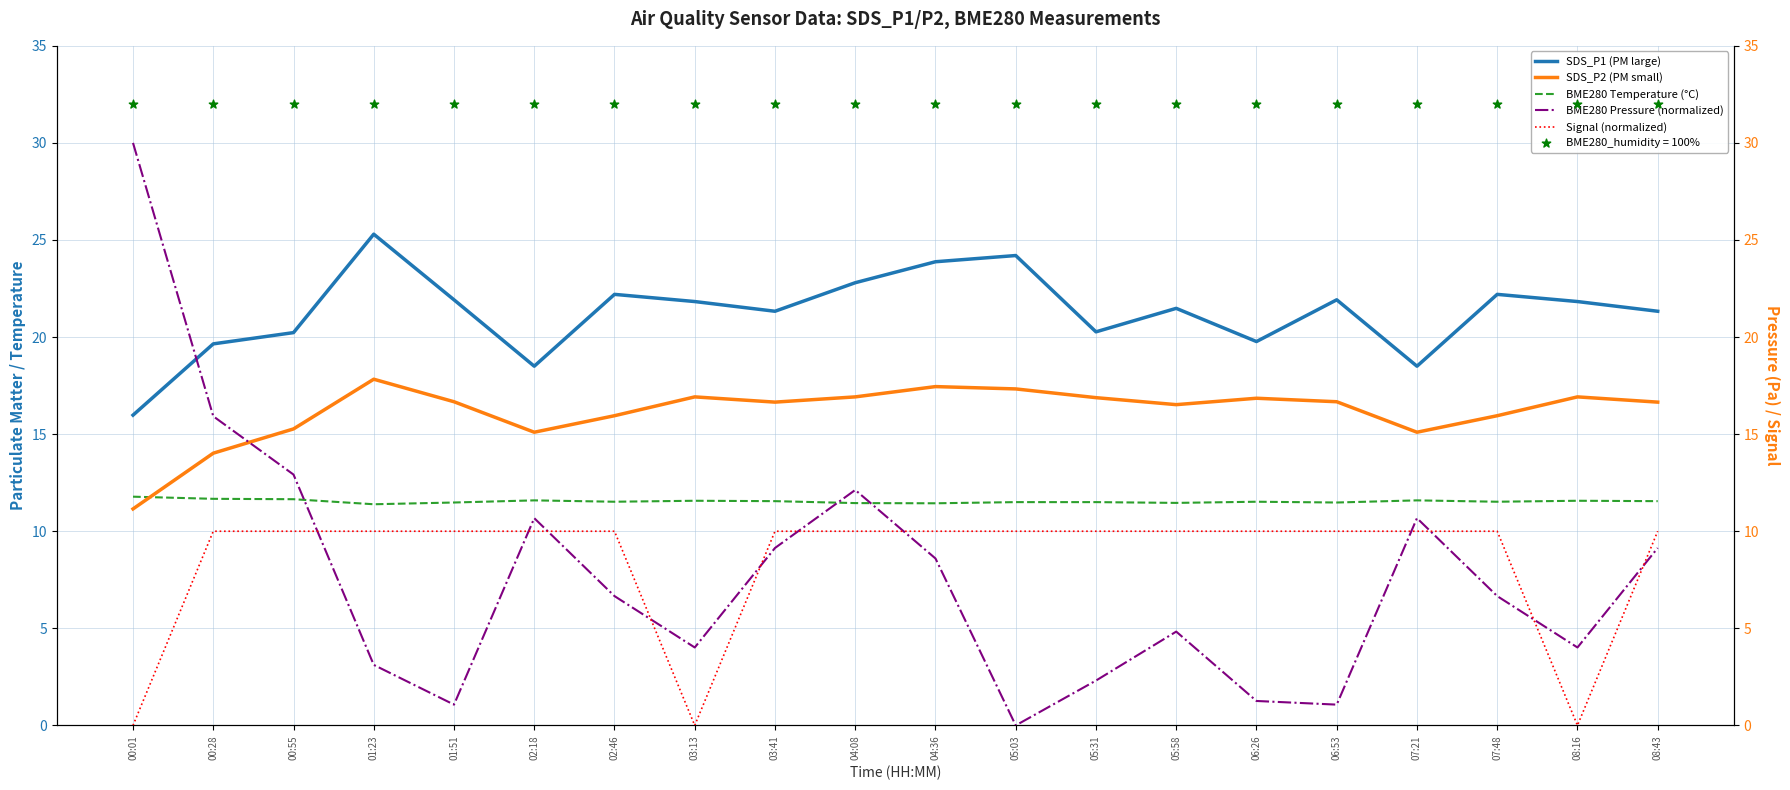

Which series has the largest total across all categories?

SDS_P1 (PM large)